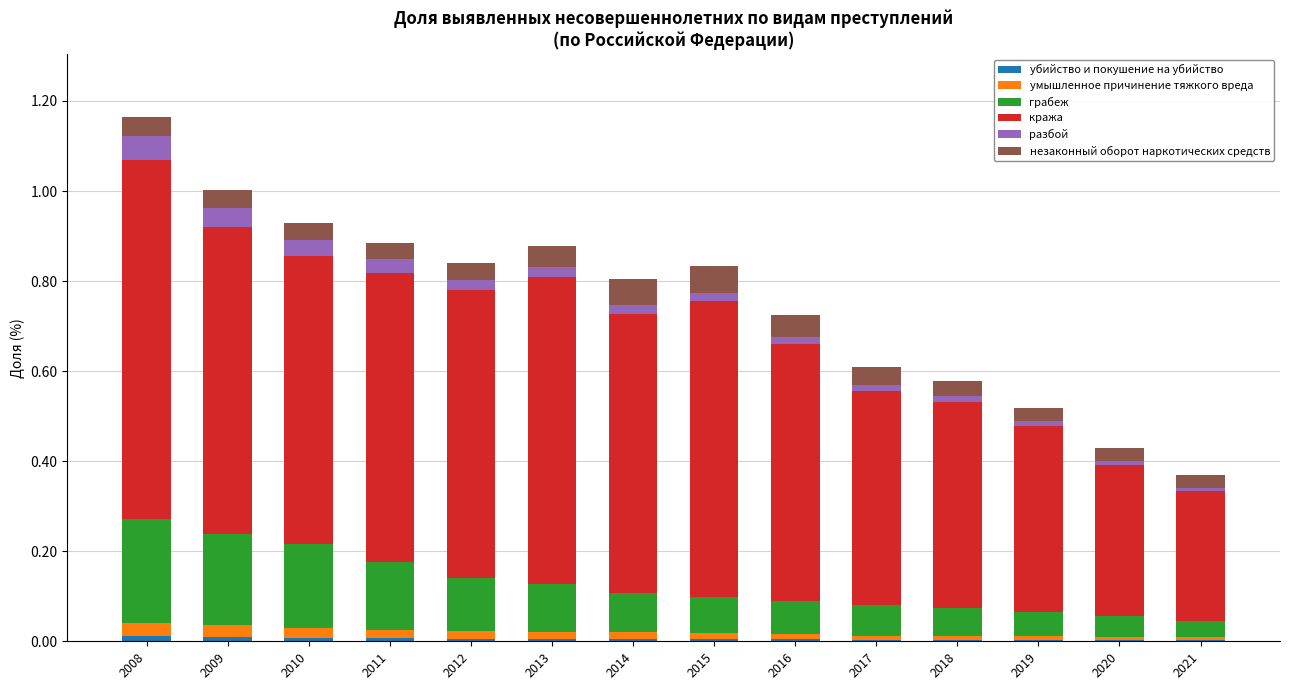

At which category is the sum across all series the highest?

2008